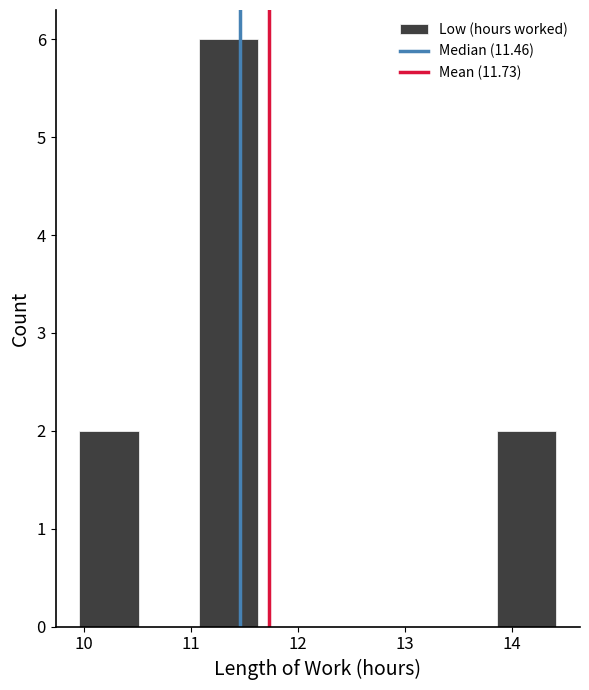

Reading left to right, transcribe this chart: for each bar, give the range it covers on the x-axis and its height. Neither the bar edges nor the heights are printed on the chart, so give them approximately, as read against the axes.

10.0 to 10.5: 2
10.5 to 11.1: 0
11.1 to 11.6: 6
11.6 to 12.2: 0
12.2 to 12.7: 0
12.7 to 13.3: 0
13.3 to 13.9: 0
13.9 to 14.4: 2